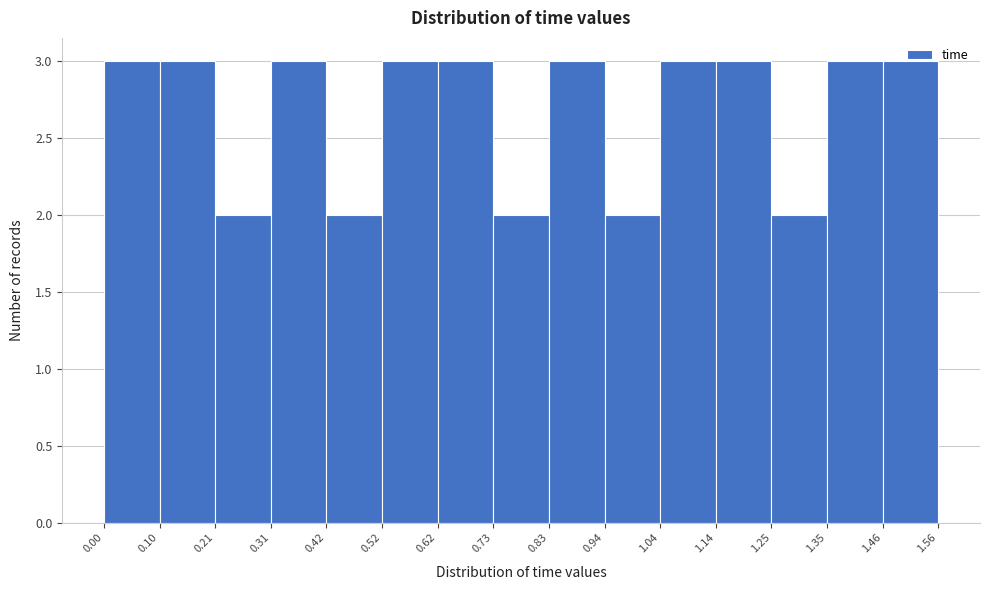

What is the height of the bar covering 0.62 to 0.73 on the x-axis? The values are not printed on the chart, so give them approximately, as read against the axis.

3